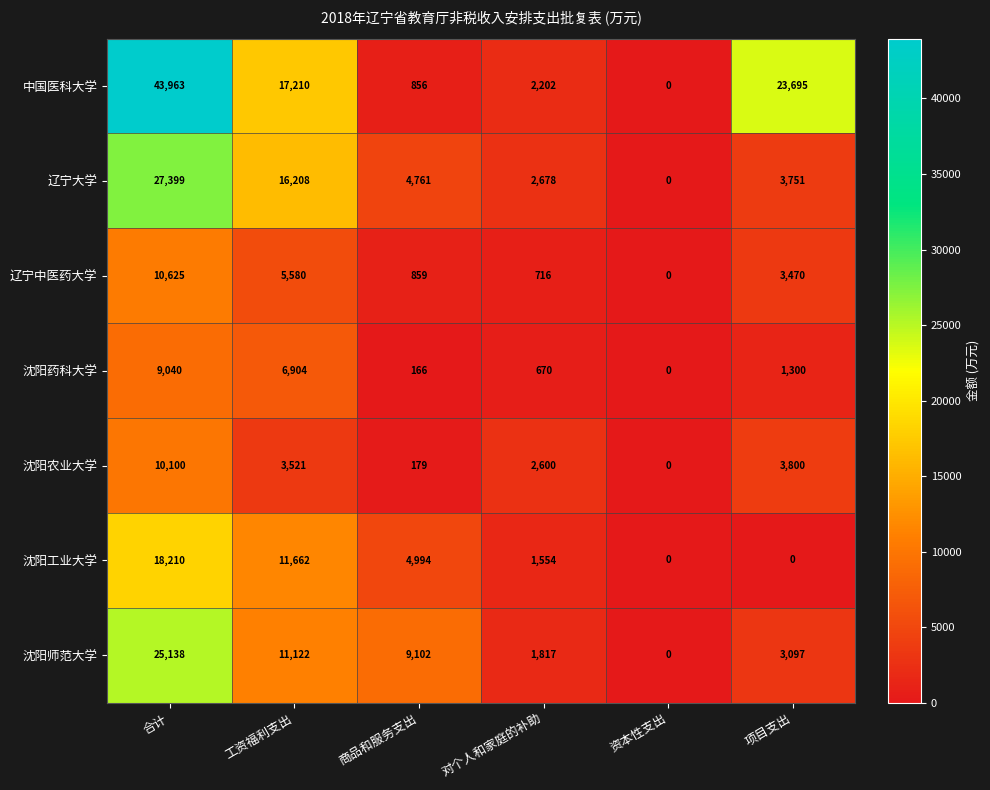

How many values in the 辽宁大学 series are below 4761?

3